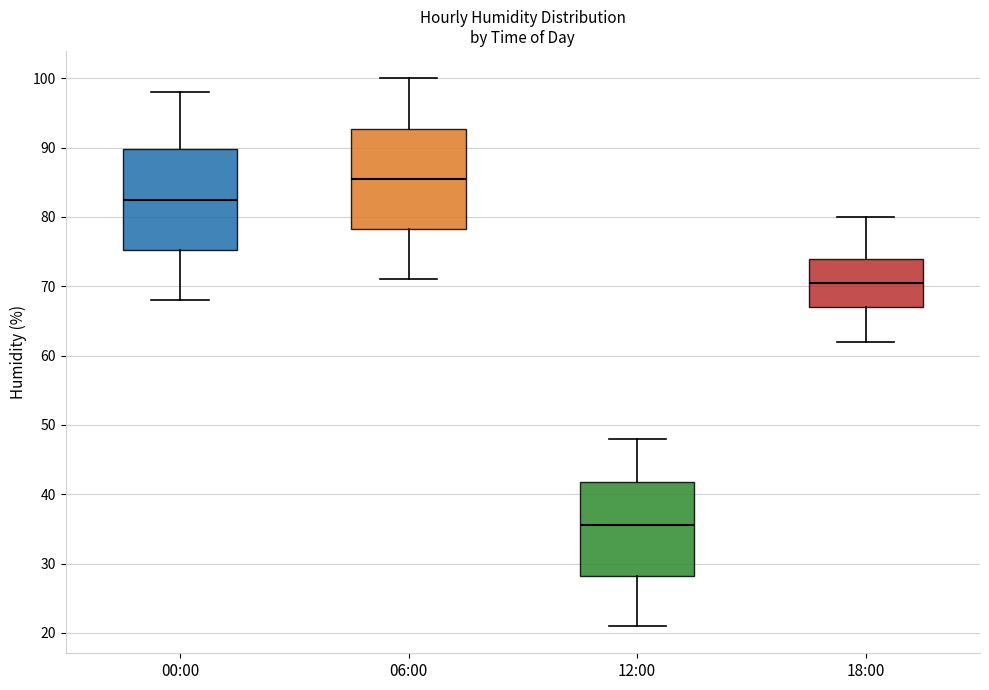

Where is the upper edge of the box for 18:00 on the y-axis? The values are not printed on the chart, so give them approximately, as read against the axis.

74